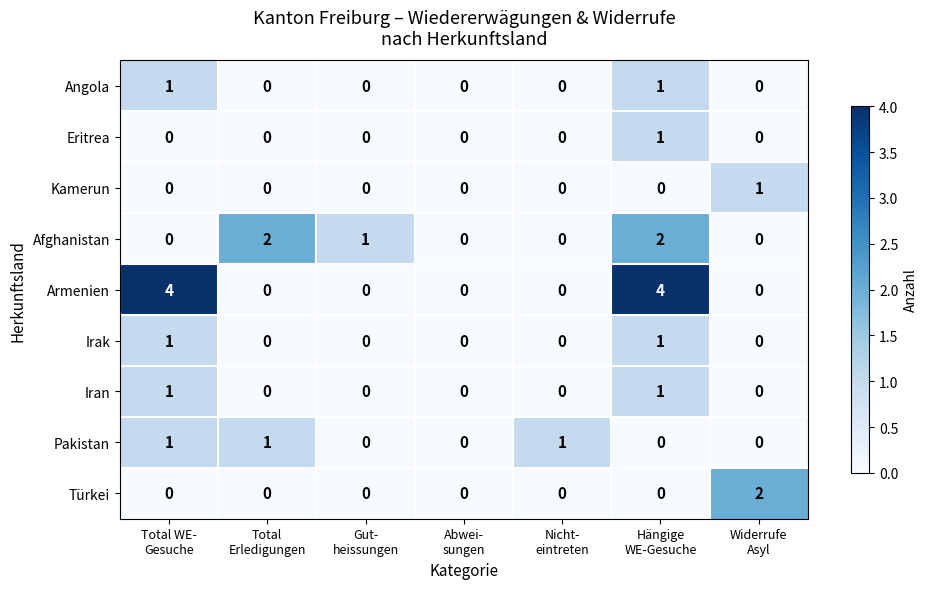

What is the greatest value displayed?

4